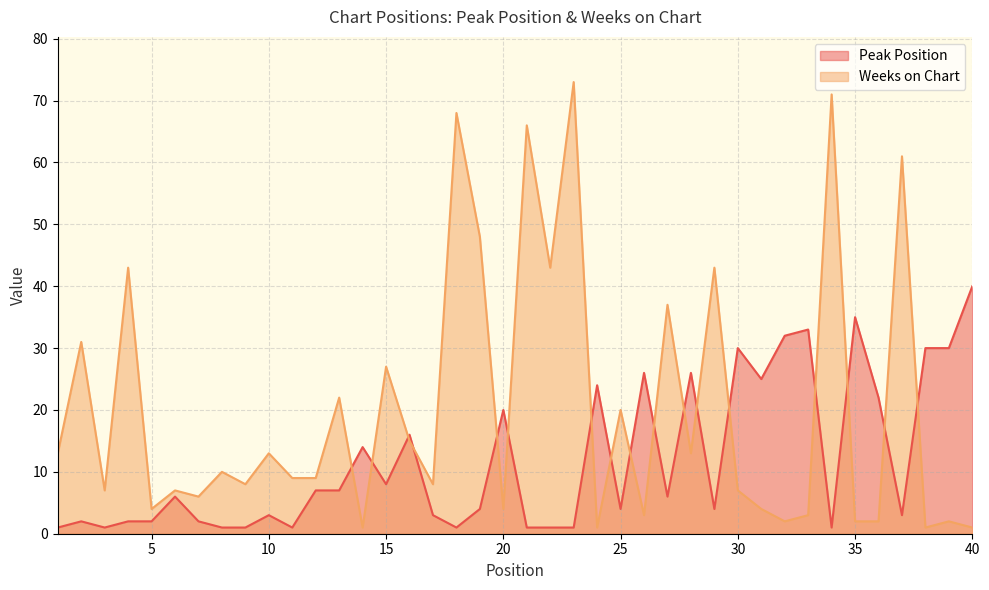

At which category does the chart reach its peak across all series?

23